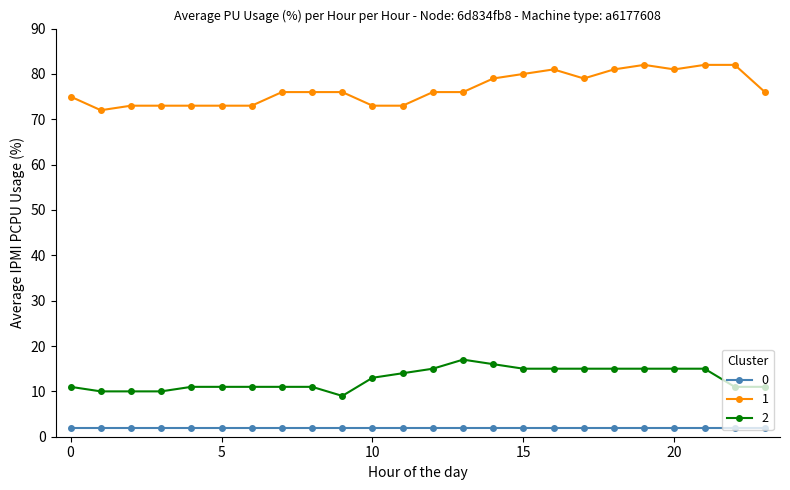

At how many categories does at least one series exceed 49?

24